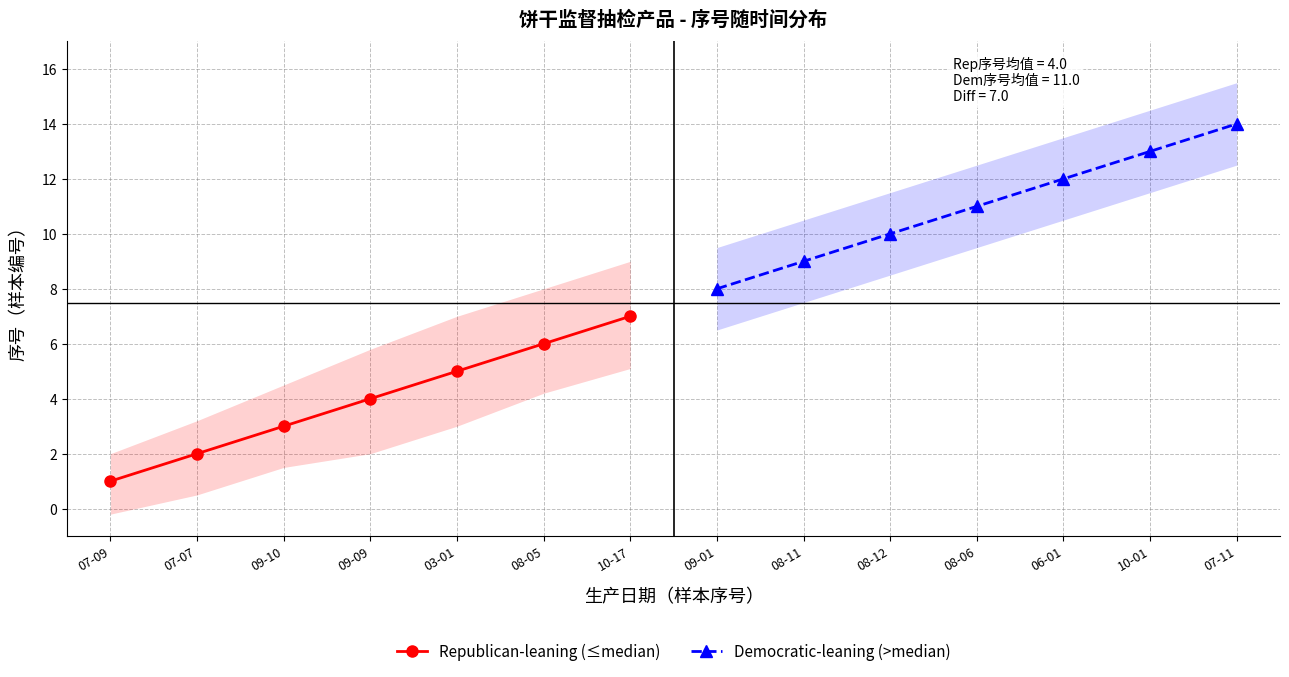

How many lines are shown in the chart?

2